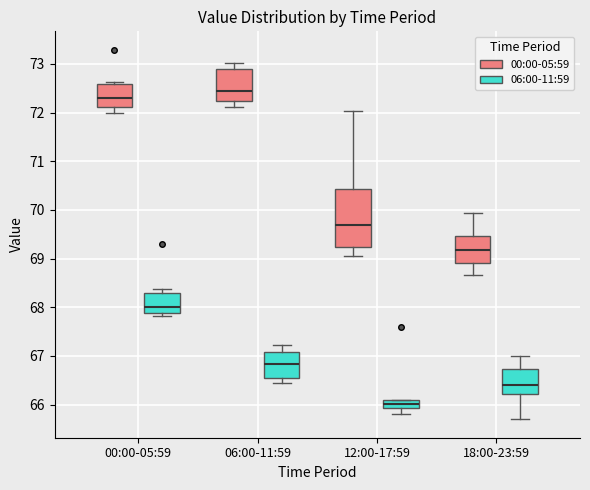

Where is the lower edge of the box for 00:00-05:59 (00:00-05:59) on the y-axis? The values are not printed on the chart, so give them approximately, as read against the axis.

72.1